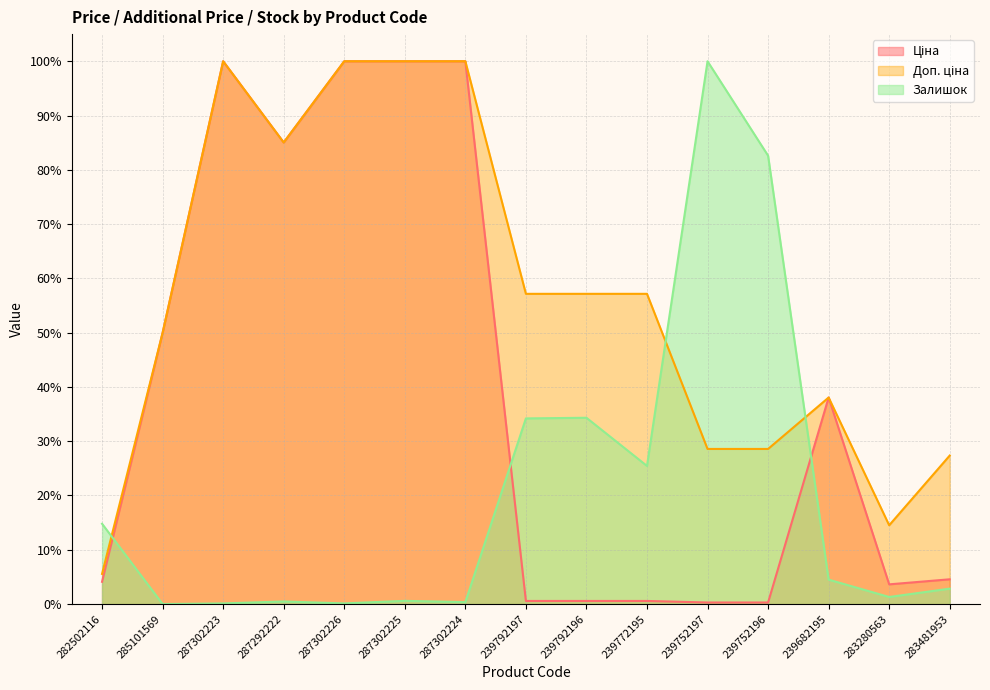

How many data points in Доп. ціна are less than 57?

7